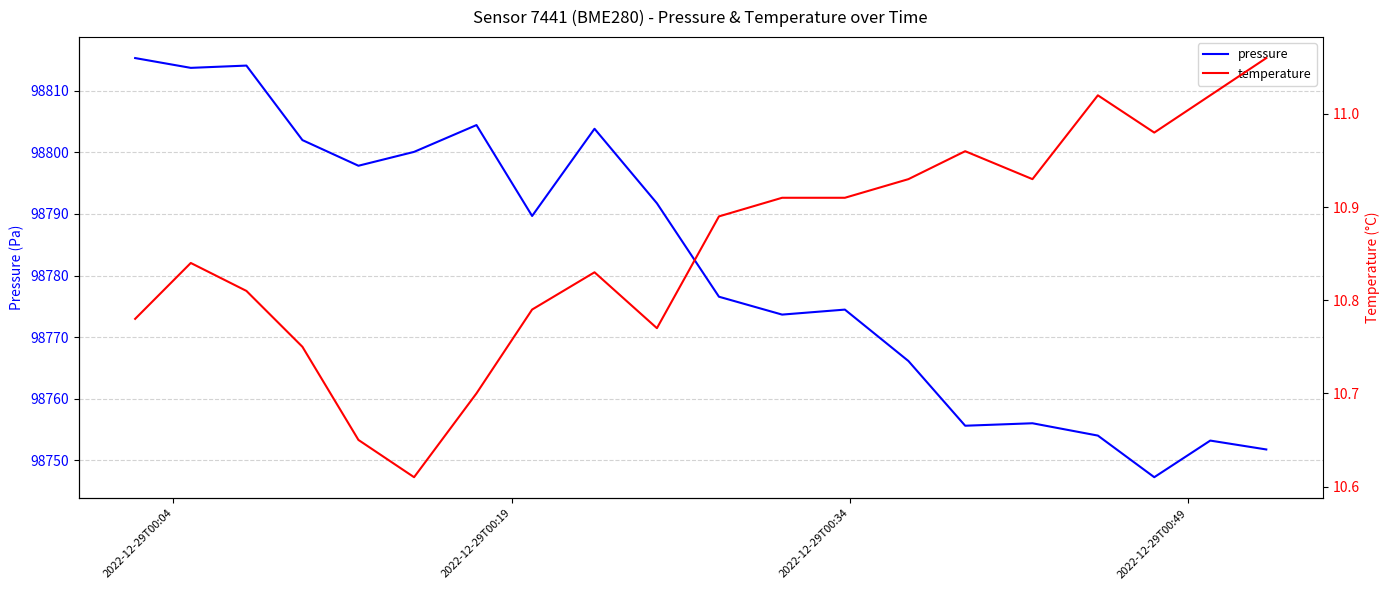

True or false: temperature and pressure intersect in this chart.

False